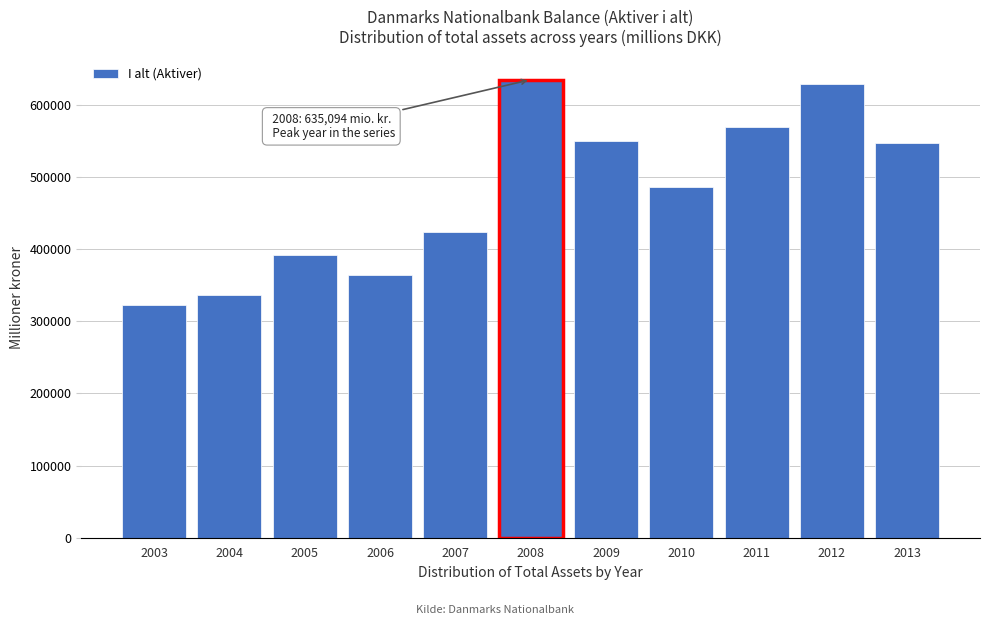

Reading left to right, list all the values displayed in this chart.

323094	337066	391996	364872	424540	635094	550151	486144	569804	628549	547225